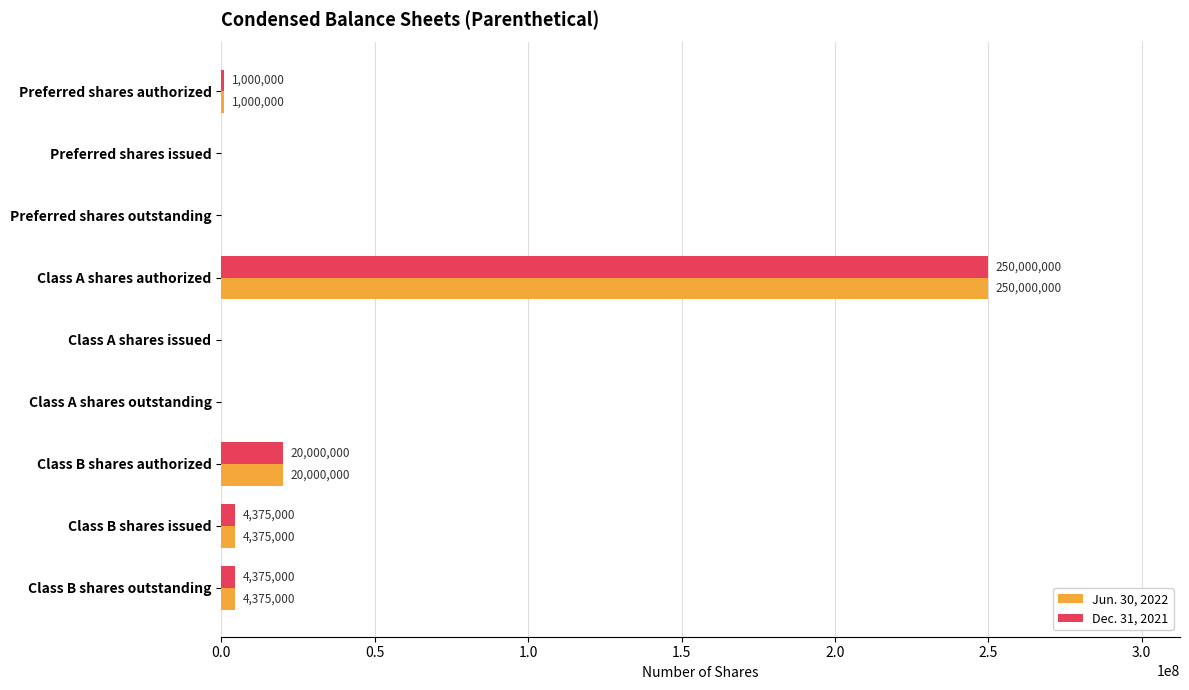

At which category is the sum across all series the highest?

Class A shares authorized